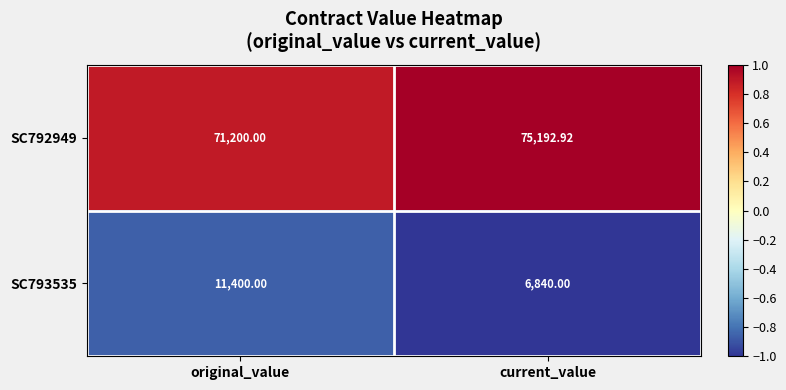

Rank the series at original_value from highest to lowest value.

SC792949, SC793535